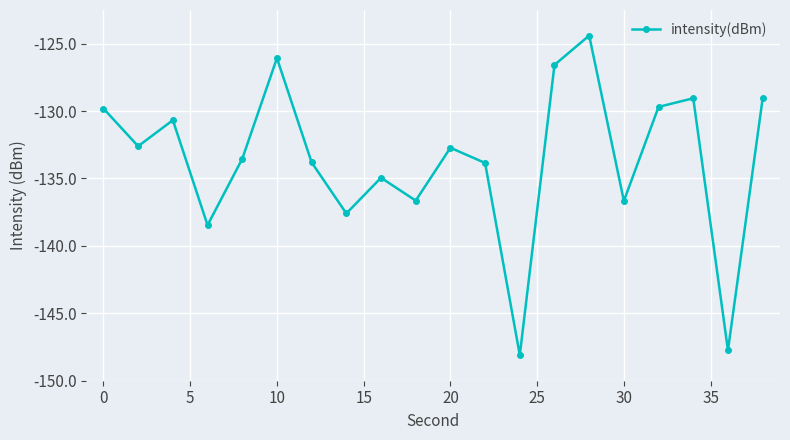

Count the number of values greater than -132.

8